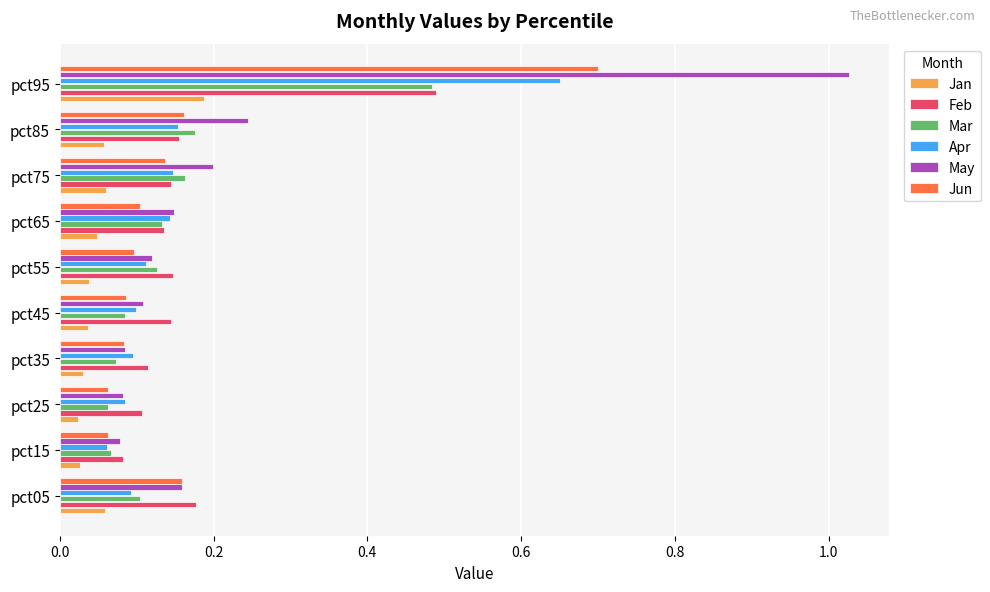

The value of Jan at pct65 is 0.1. True or false?

False